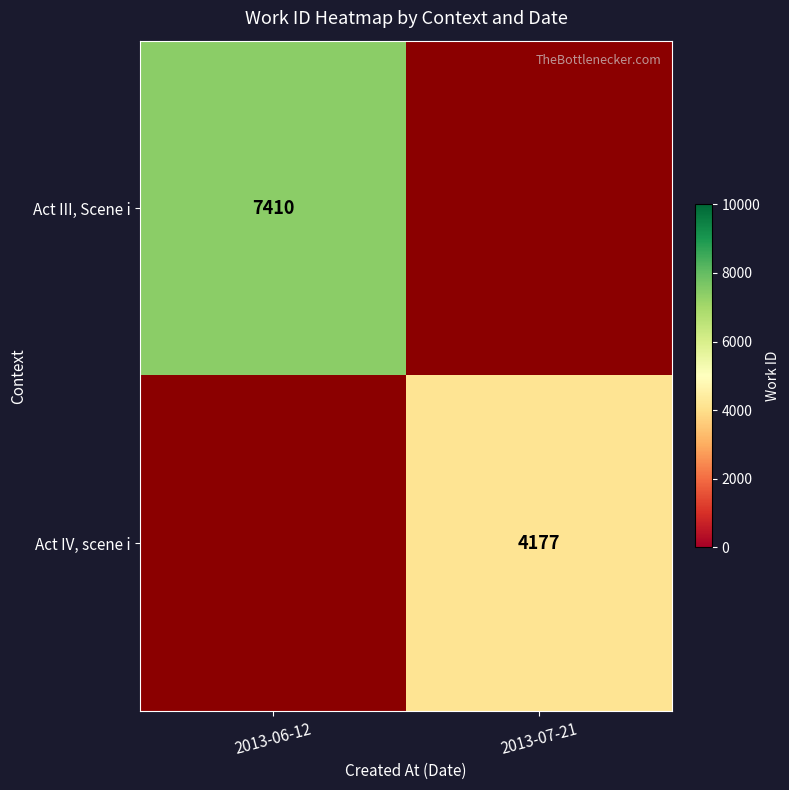

True or false: Act III, Scene i has a value of 13021 at 2013-06-12.

False